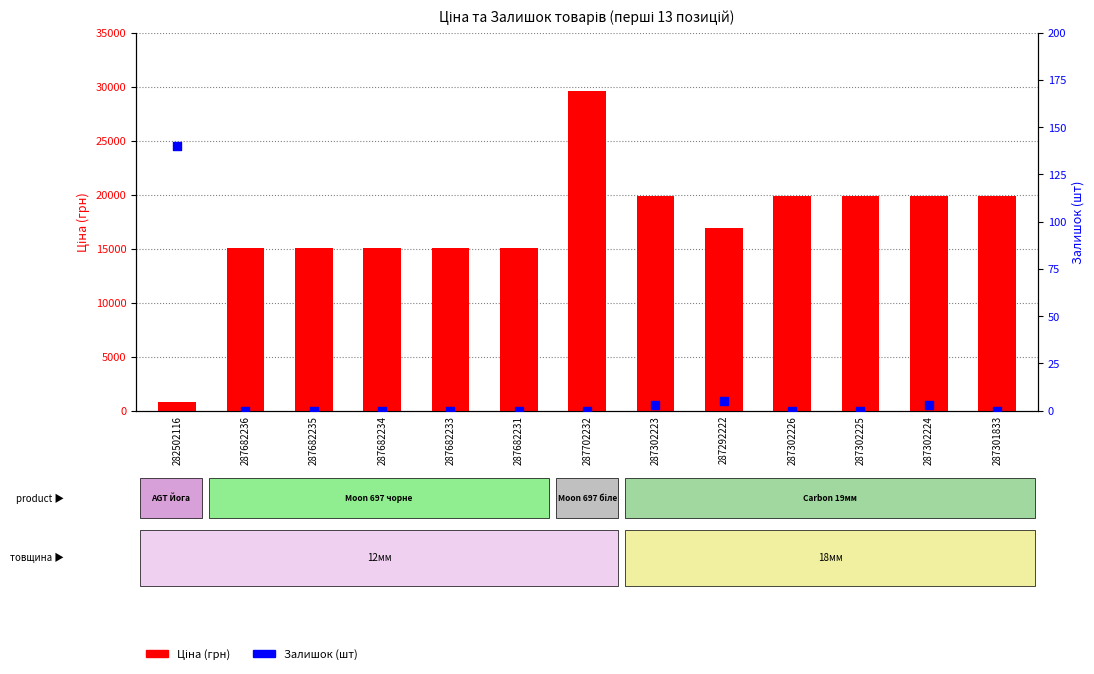

Which series has the largest total across all categories?

Ціна